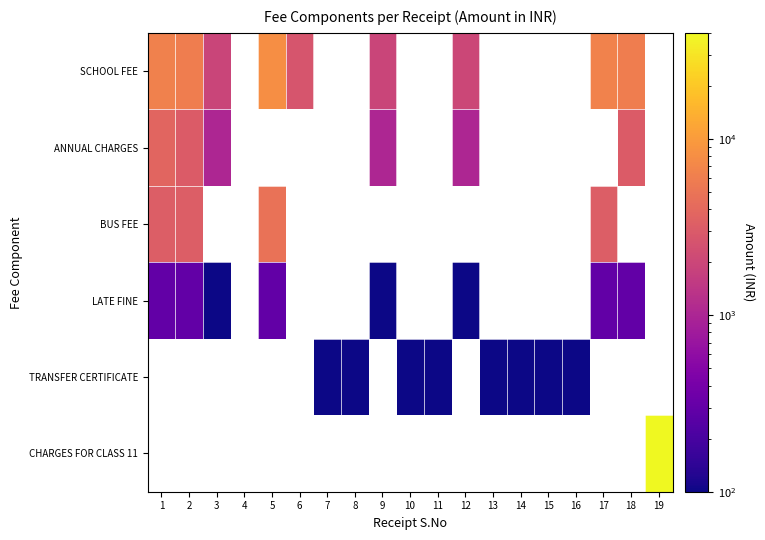

What value does the TRANSFER CERTIFICATE series have at 11?

100.0